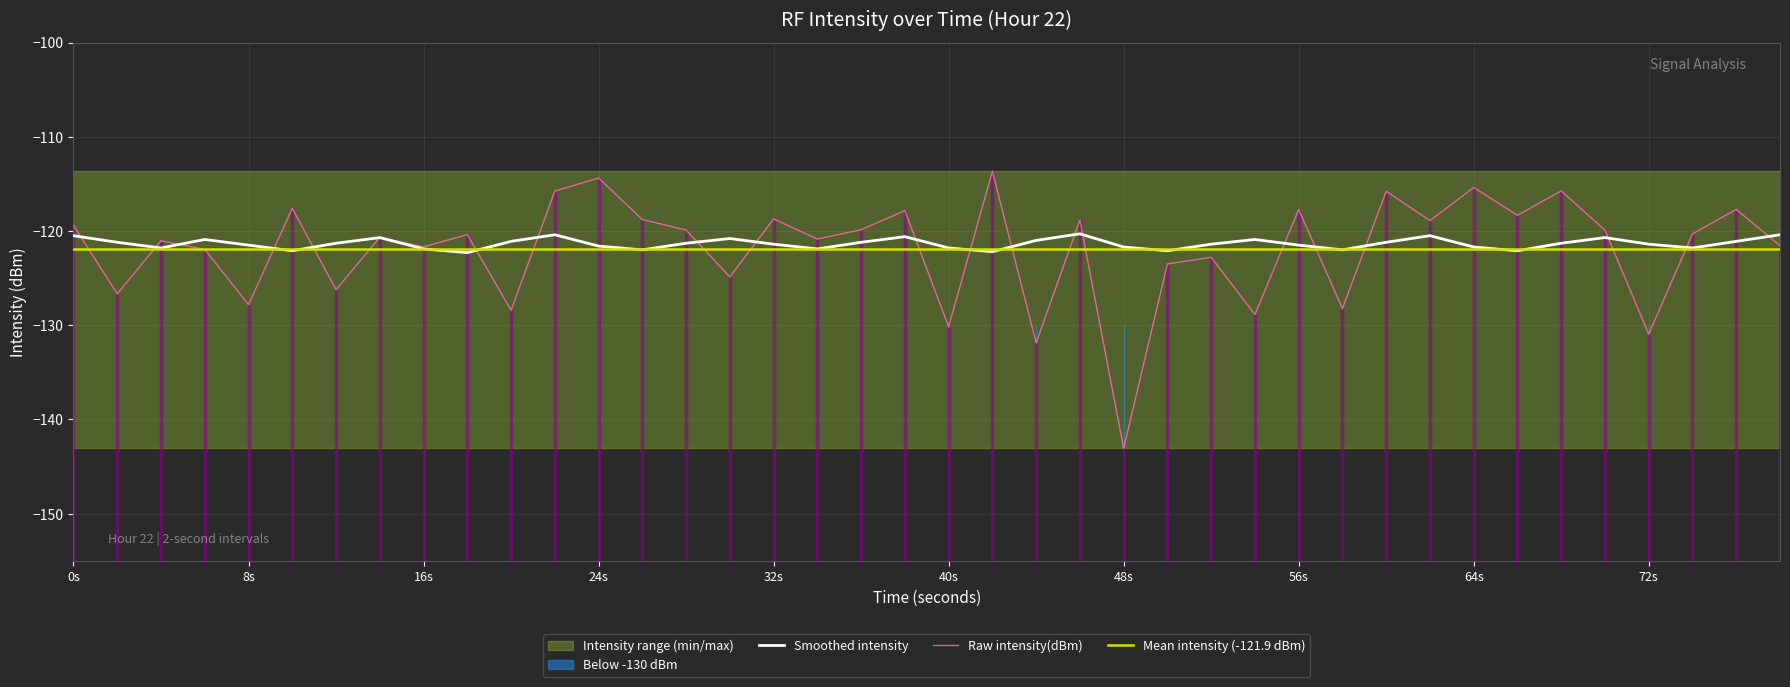

Is this an area chart (filled region under the line)?

No